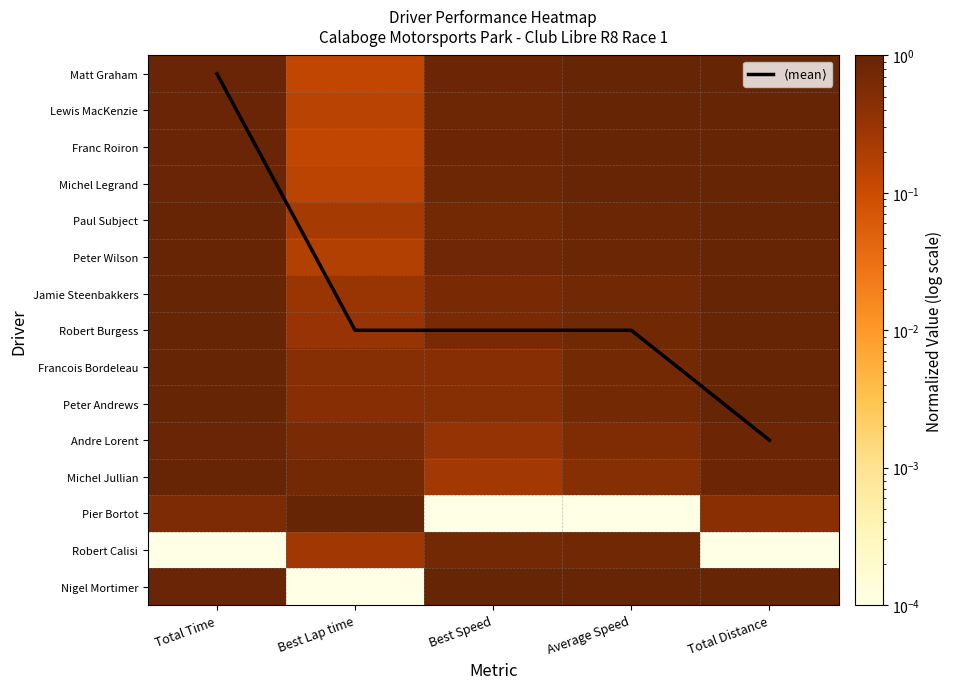

How many distinct data groups are displayed?

16